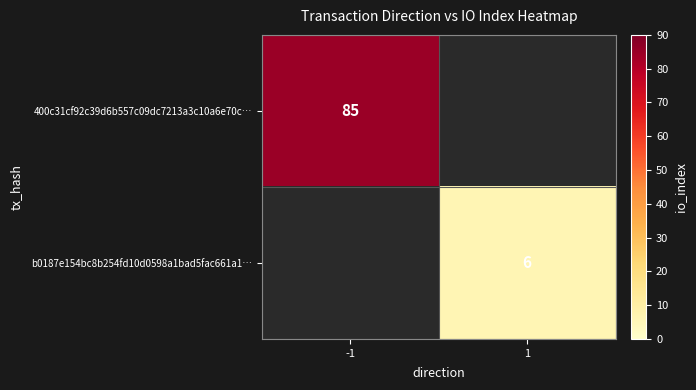

True or false: b0187e154bc8b254fd10d0598a1bad5fac661a1… has a value of 6 at 1.

True